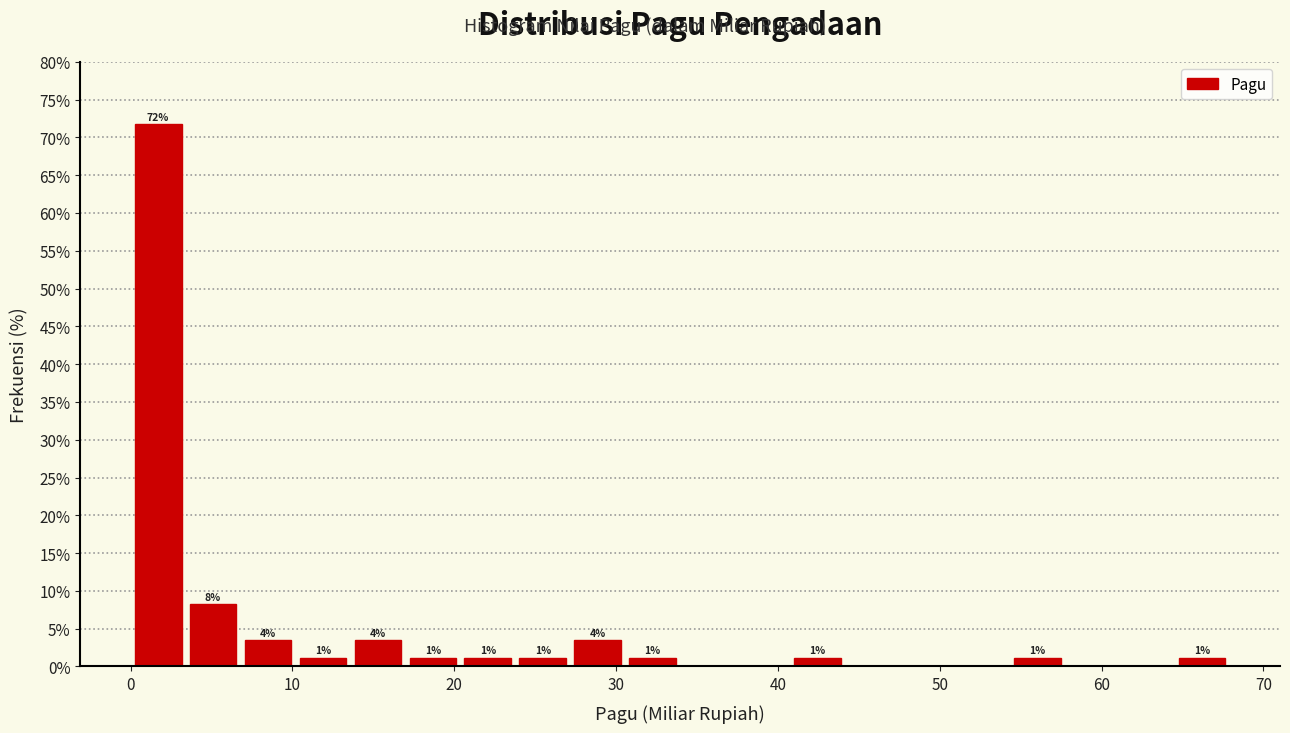

Around what value on the x-axis is the tallest bar? Give the approximate position of its centre, as read against the axis.

2